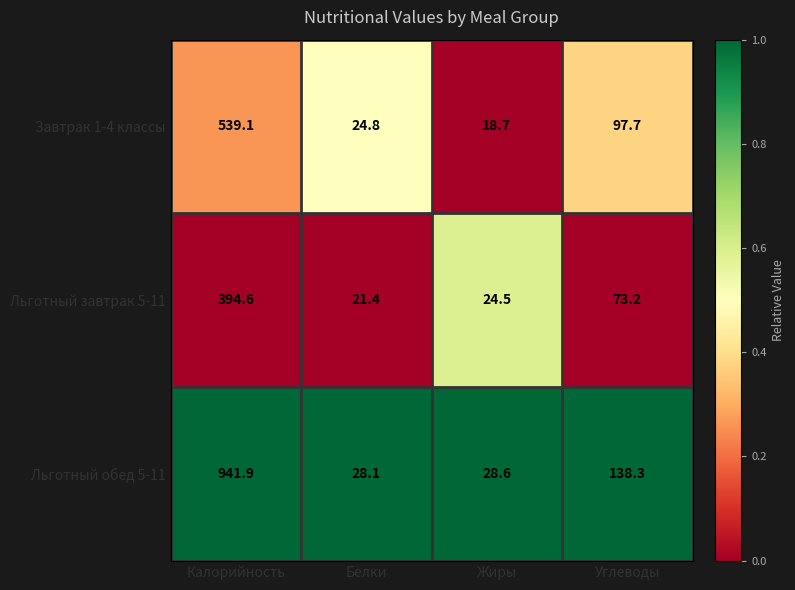

Which series has the largest total across all categories?

Льготный обед 5-11